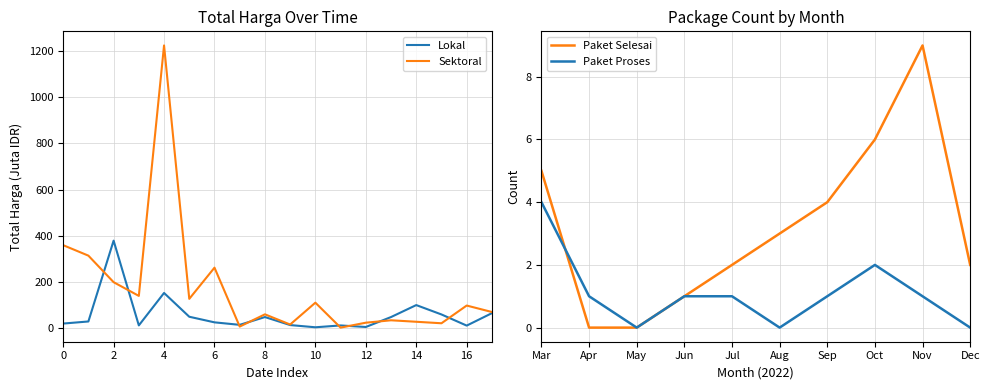

The value of Total Harga (Lokal) at 2022-10-21 is 13.4. True or false?

True